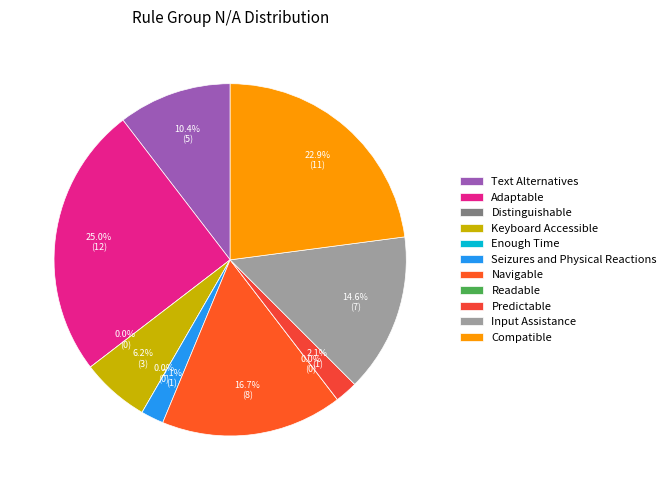

To the nearest percent, what is the average slice percentage?

9%